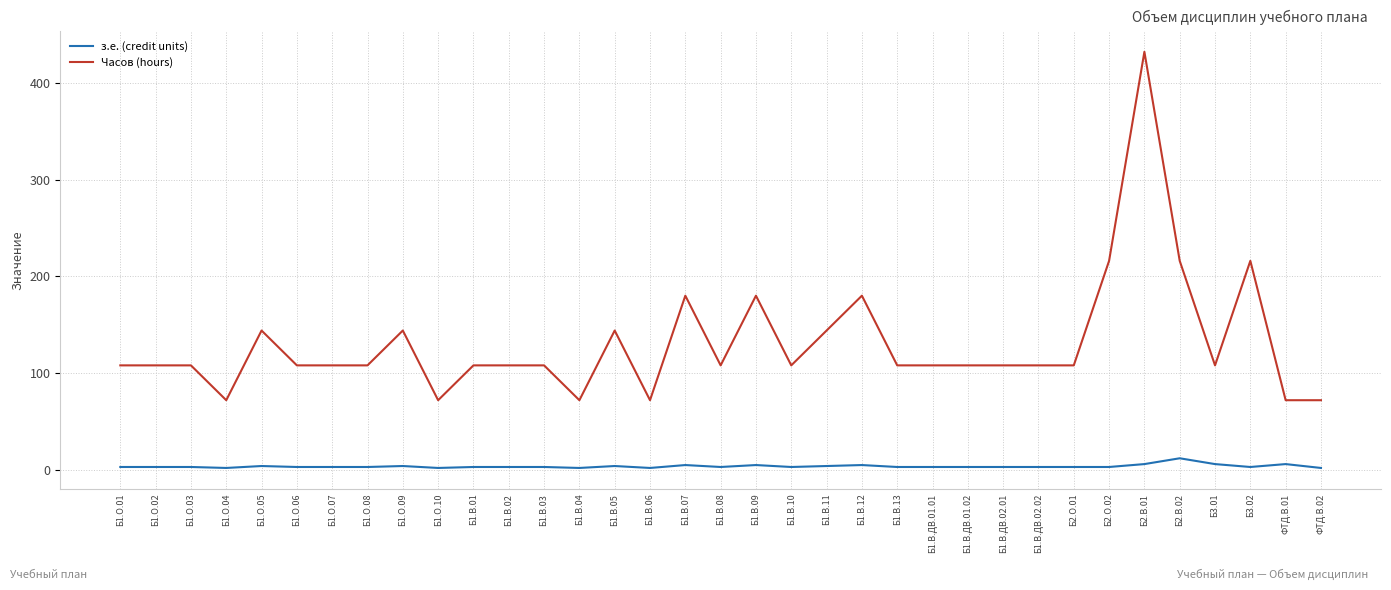

Is it true that з.е. (credit units) equals 6 at Б2.В.01?

True